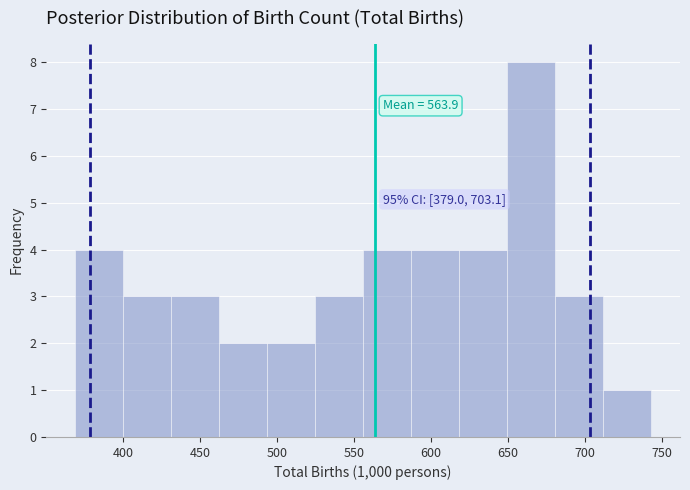

Over which range of the x-axis is the bar tallest?

650 to 680